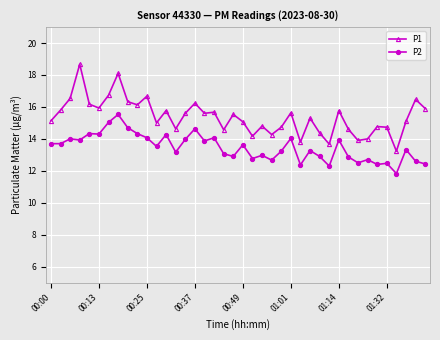

True or false: P1 and P2 cross at least once.

False